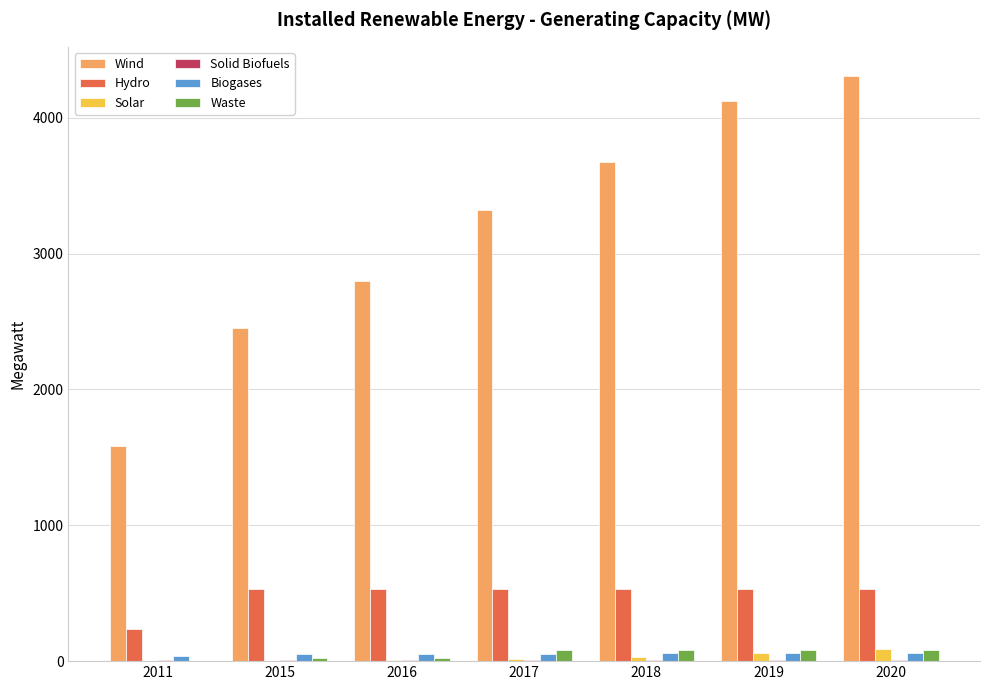

Between 2016 and 2020, which series saw the biggest shift?

Wind